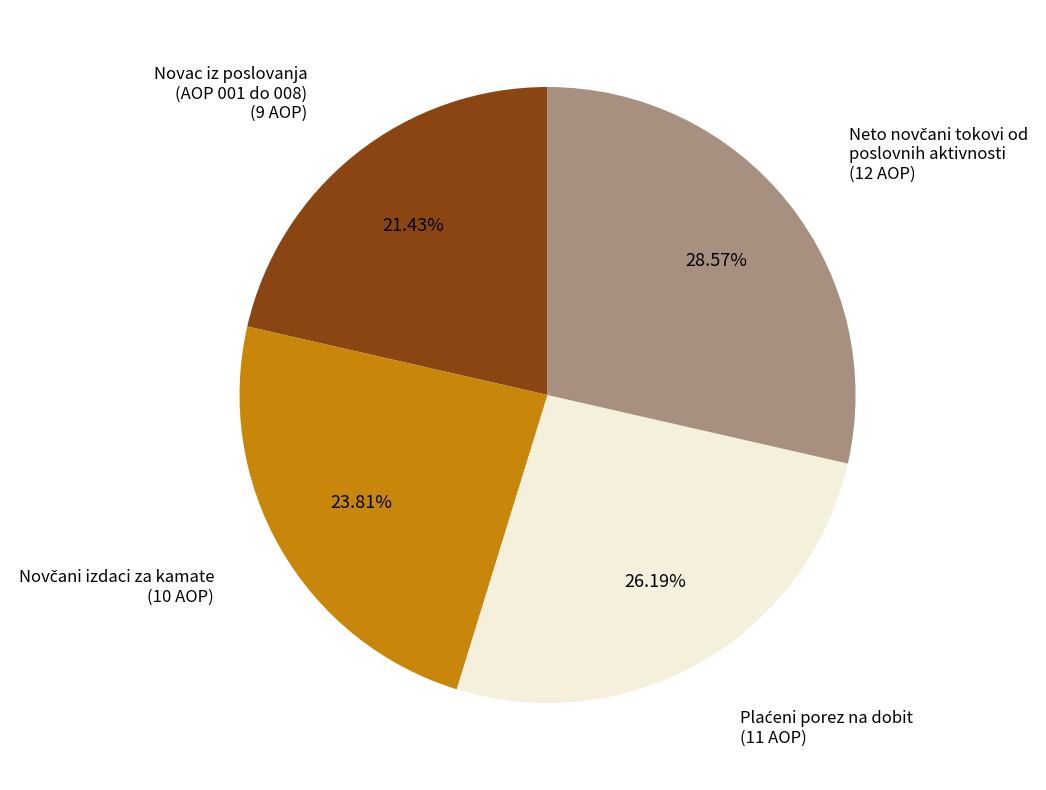

How many segments does this pie chart have?

4